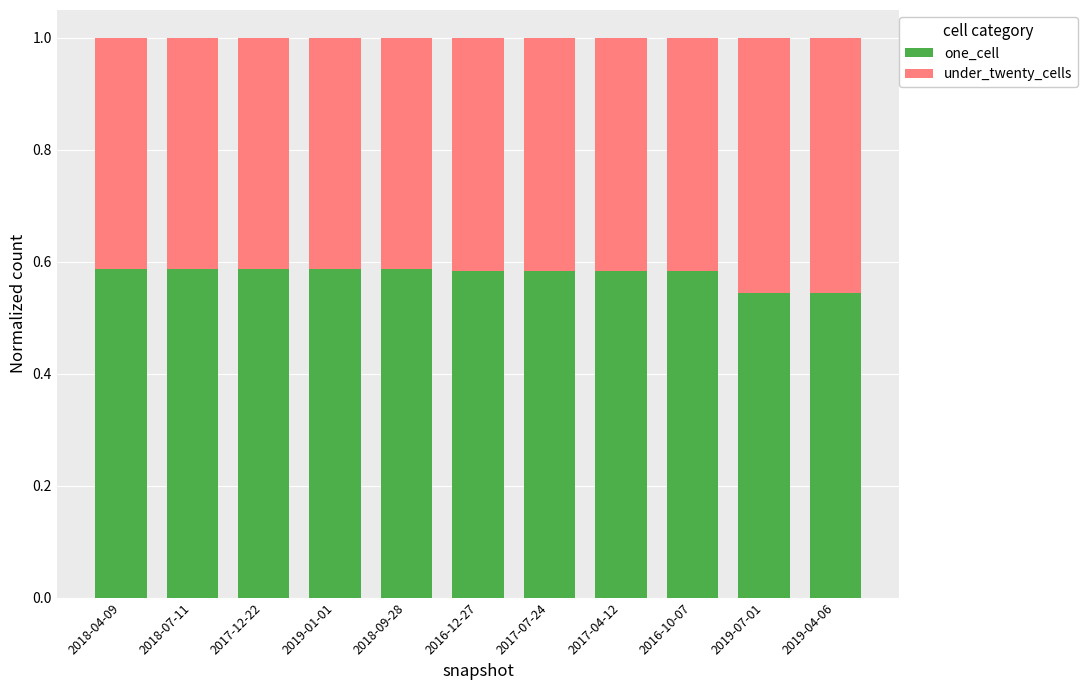

How many one_cell values are between 0 and 1?

11